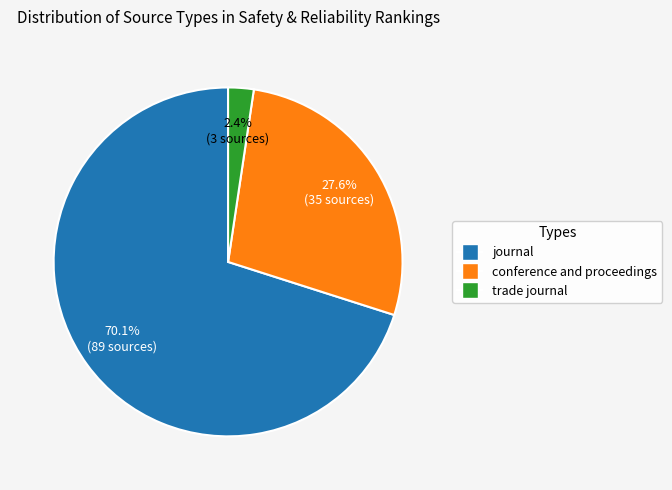

Is the sum of journal and conference and proceedings greater than half?

Yes